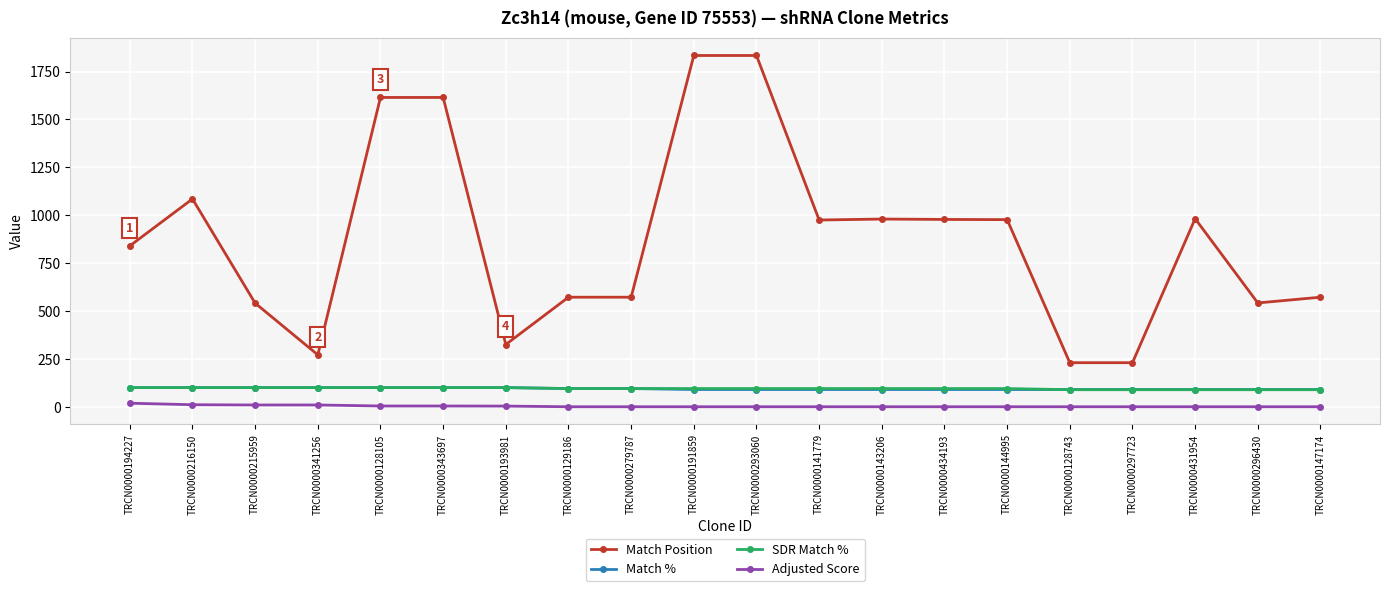

Is the value of Match Position at TRCN0000128743 greater than the value of Match % at TRCN0000343697?

Yes